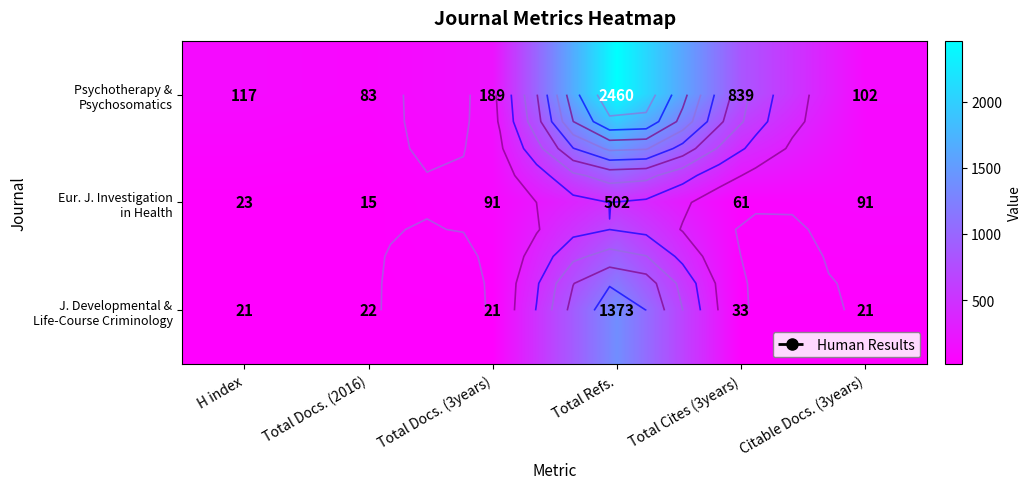

Which series has the largest range (max minus min)?

Psychotherapy & Psychosomatics